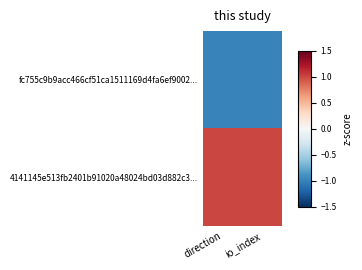

At how many categories does at least one series exceed 0?

2